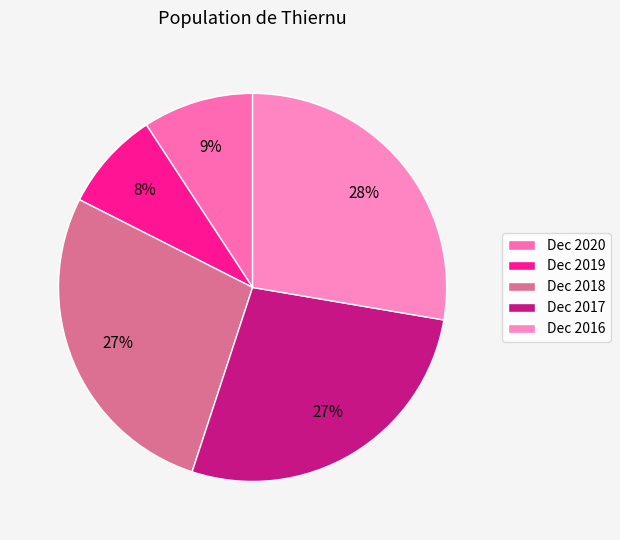

Count the number of slices in the pie.

5